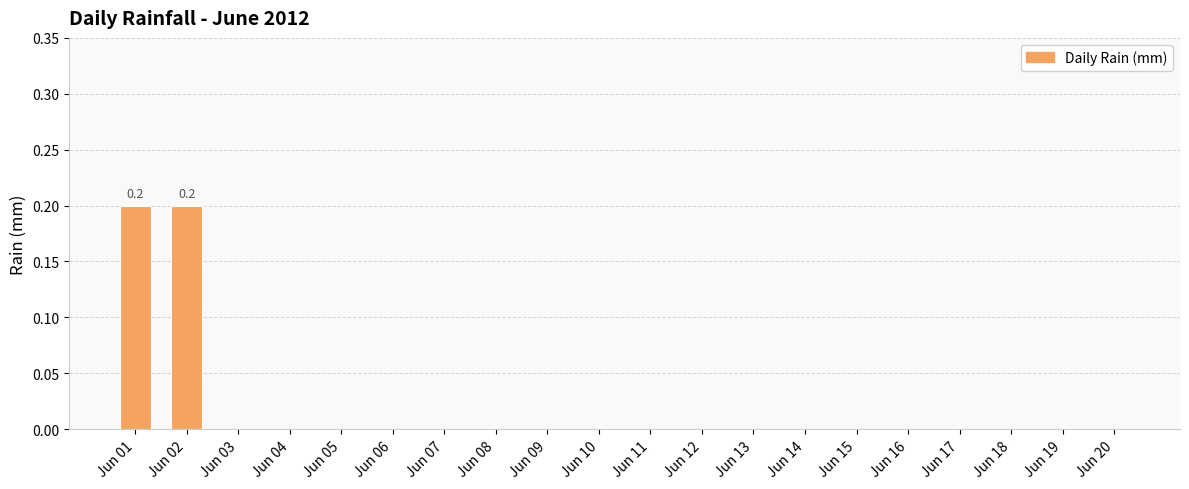

What is the sum of all values?

0.4